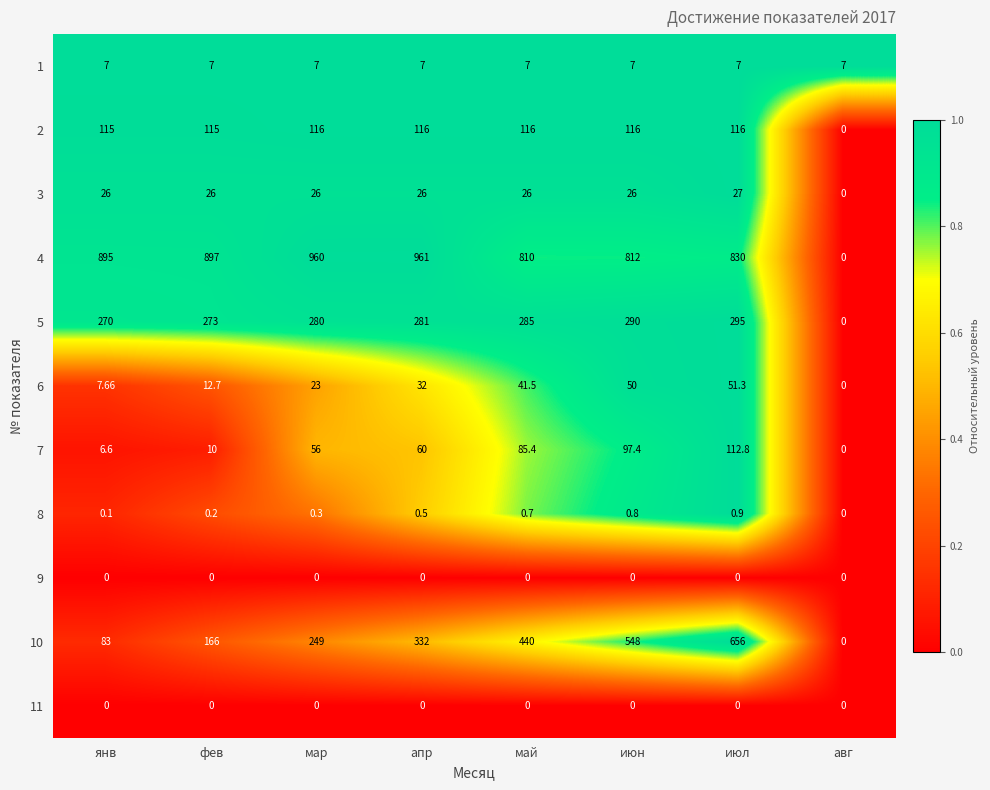

How many positive values does the 2 series have?

7